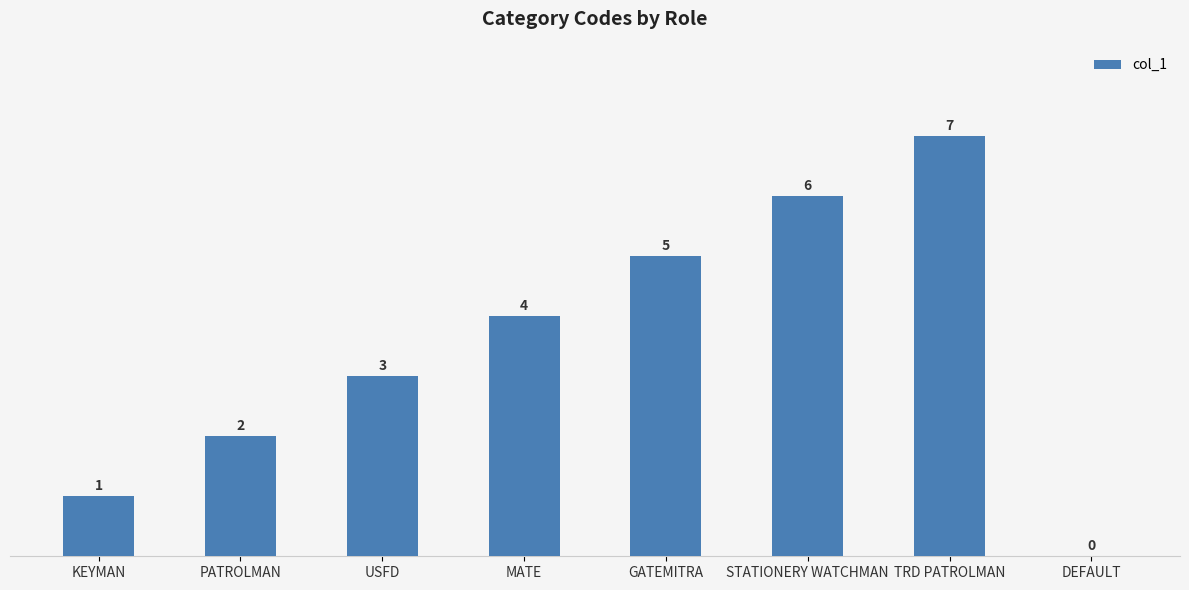

At which label is the value closest to 3?

USFD